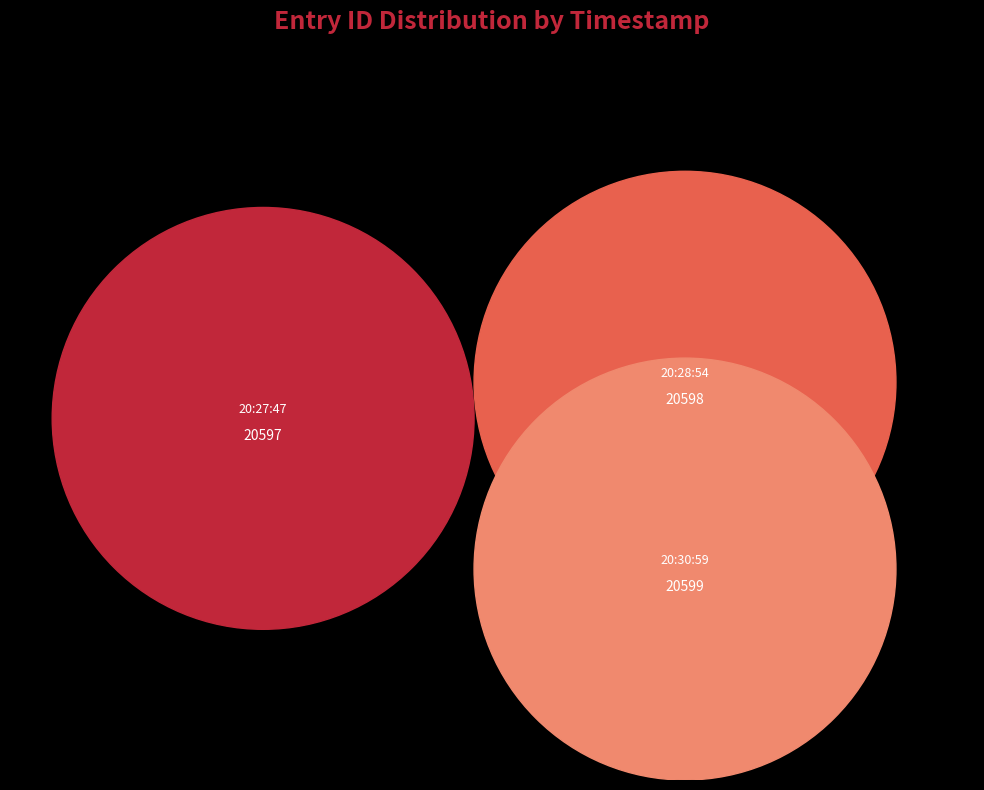

Rank the categories by value from highest to lowest.

2013-06-12 20:30:59 UTC, 2013-06-12 20:28:54 UTC, 2013-06-12 20:27:47 UTC